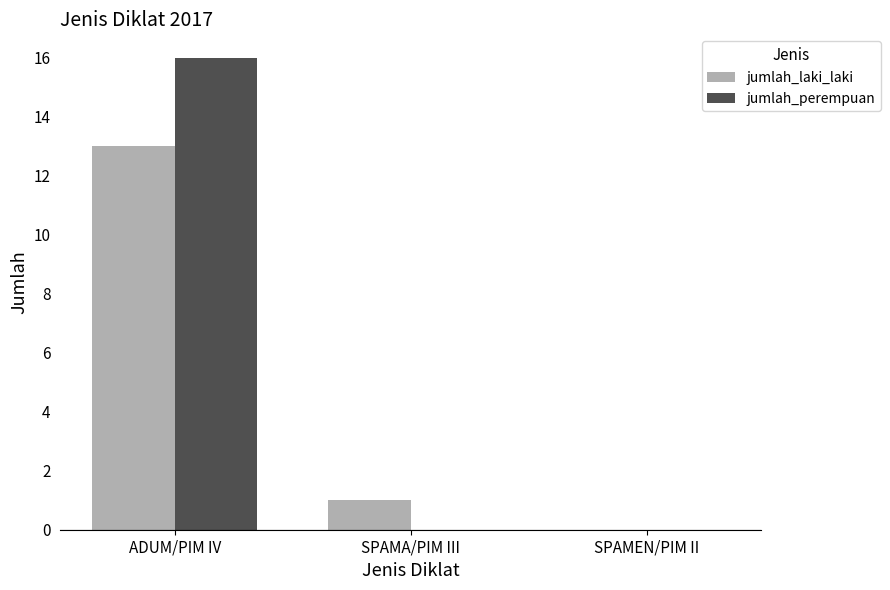

What is the highest value of the jumlah_perempuan series?

16